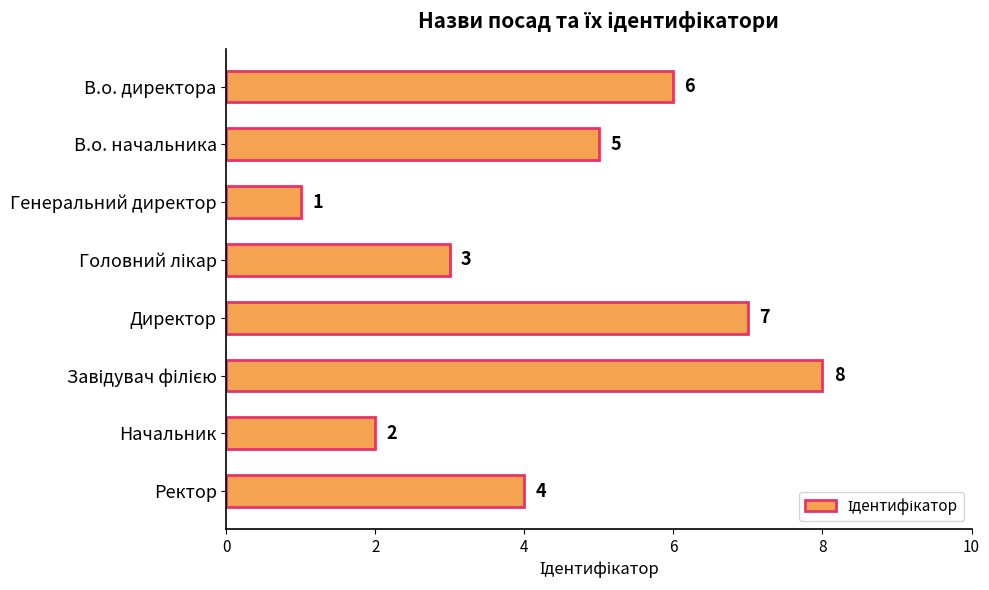

The chart shows a value of 0 at Генеральний директор. True or false?

False